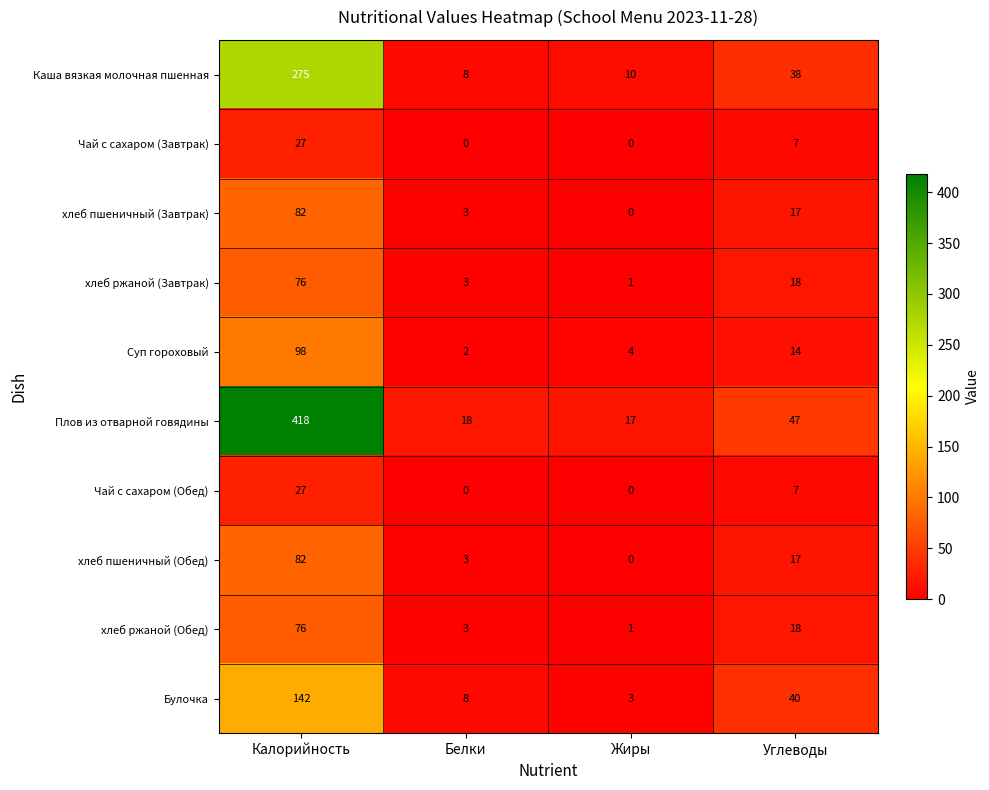

List the labels in order of хлеб пшеничный (Обед) value, smallest first.

Жиры, Белки, Углеводы, Калорийность